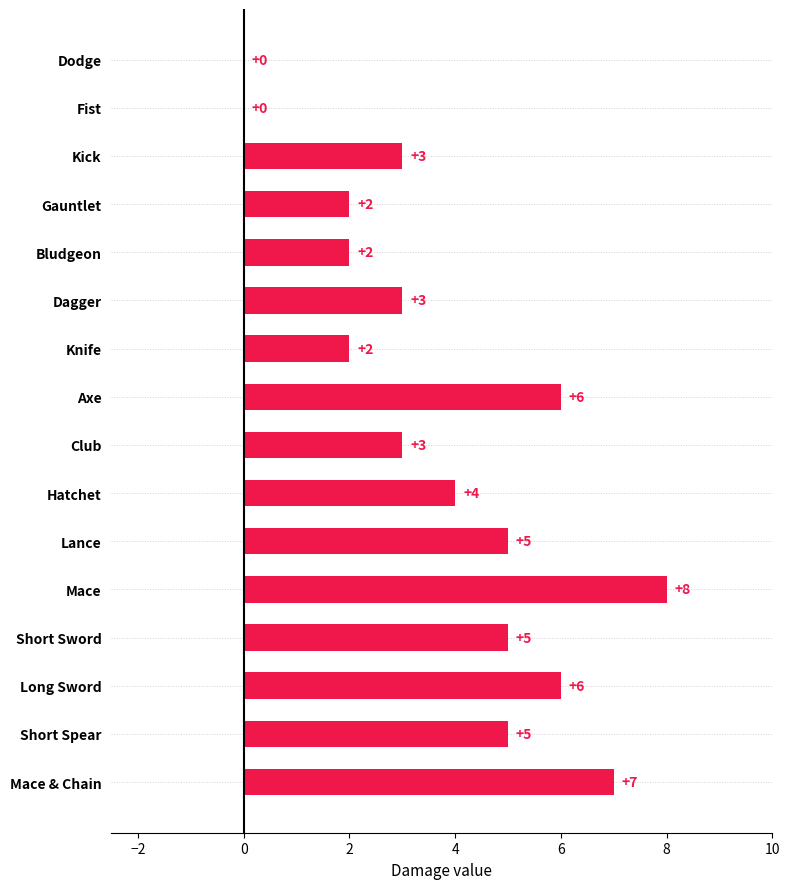

What is the ratio of the value at Gauntlet to the value at Dagger?

0.7